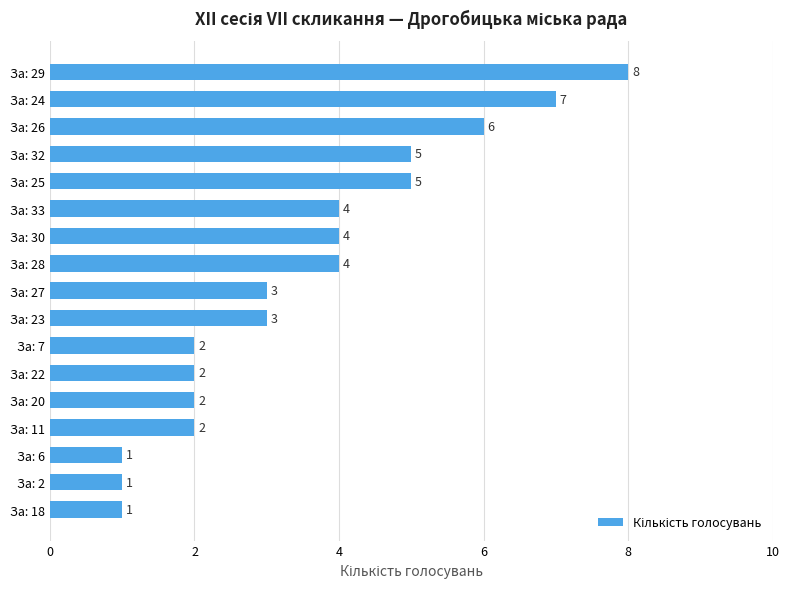

Which has a higher value, За: 26 or За: 7?

За: 26